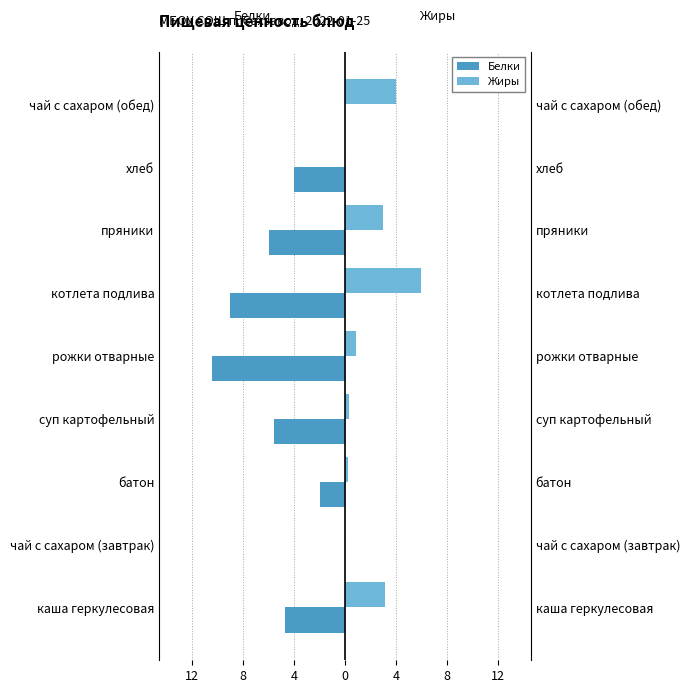

Which series has the largest range (max minus min)?

Белки